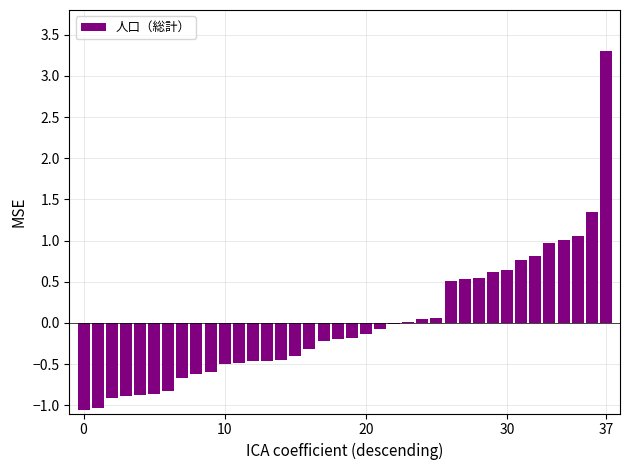

What is the smallest value displayed?

-1.1